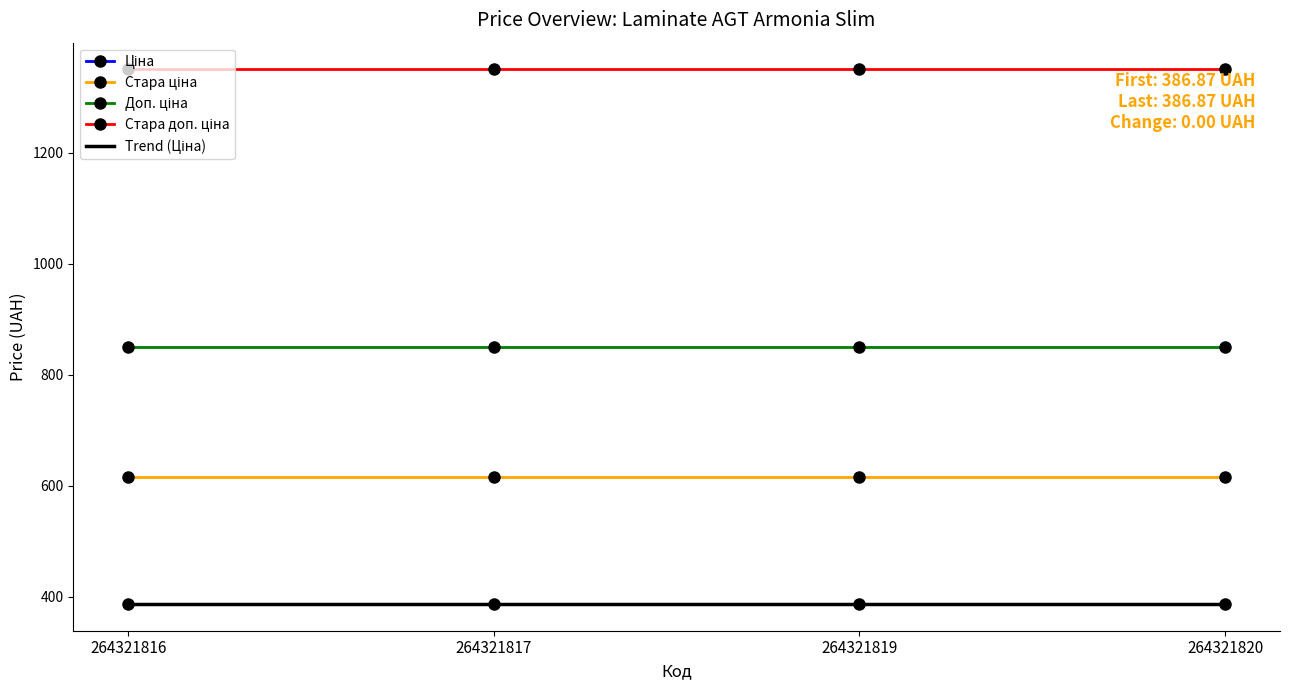

At which category does the chart reach its minimum across all series?

264321820